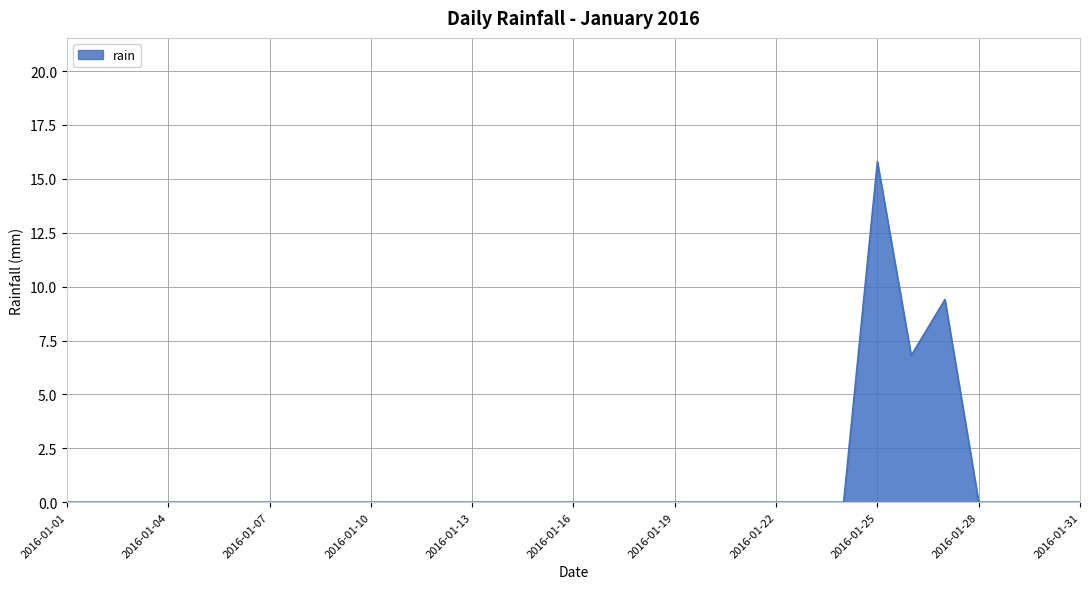

How many lines are shown in the chart?

1